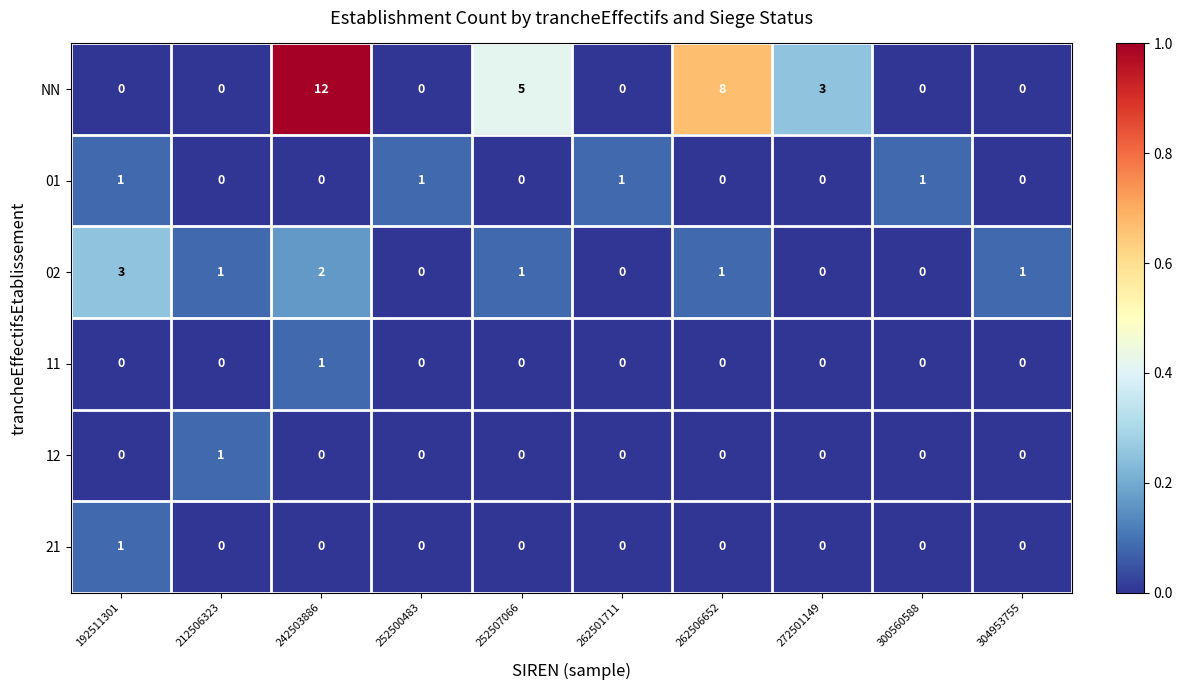

At how many categories does at least one series exceed 0?

10